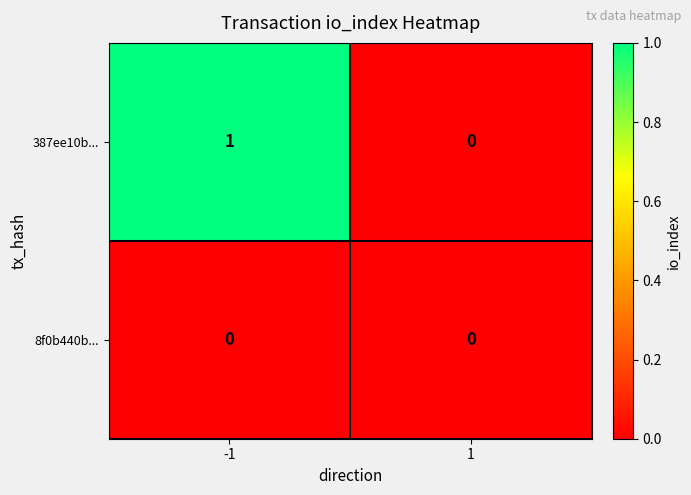

Rank the series by their average value, from lowest to highest.

8f0b440b..., 387ee10b...